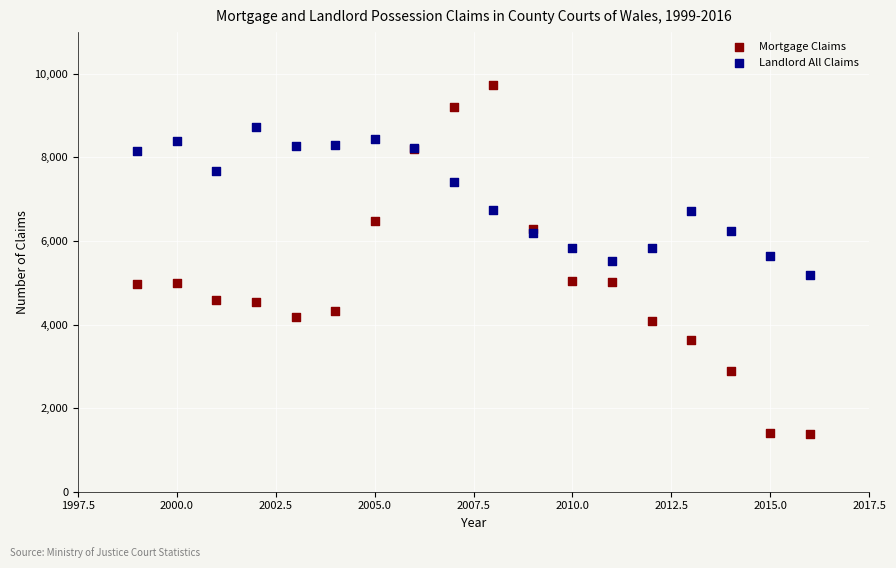

Which series contains the lowest Y value?

Mortgage Claims